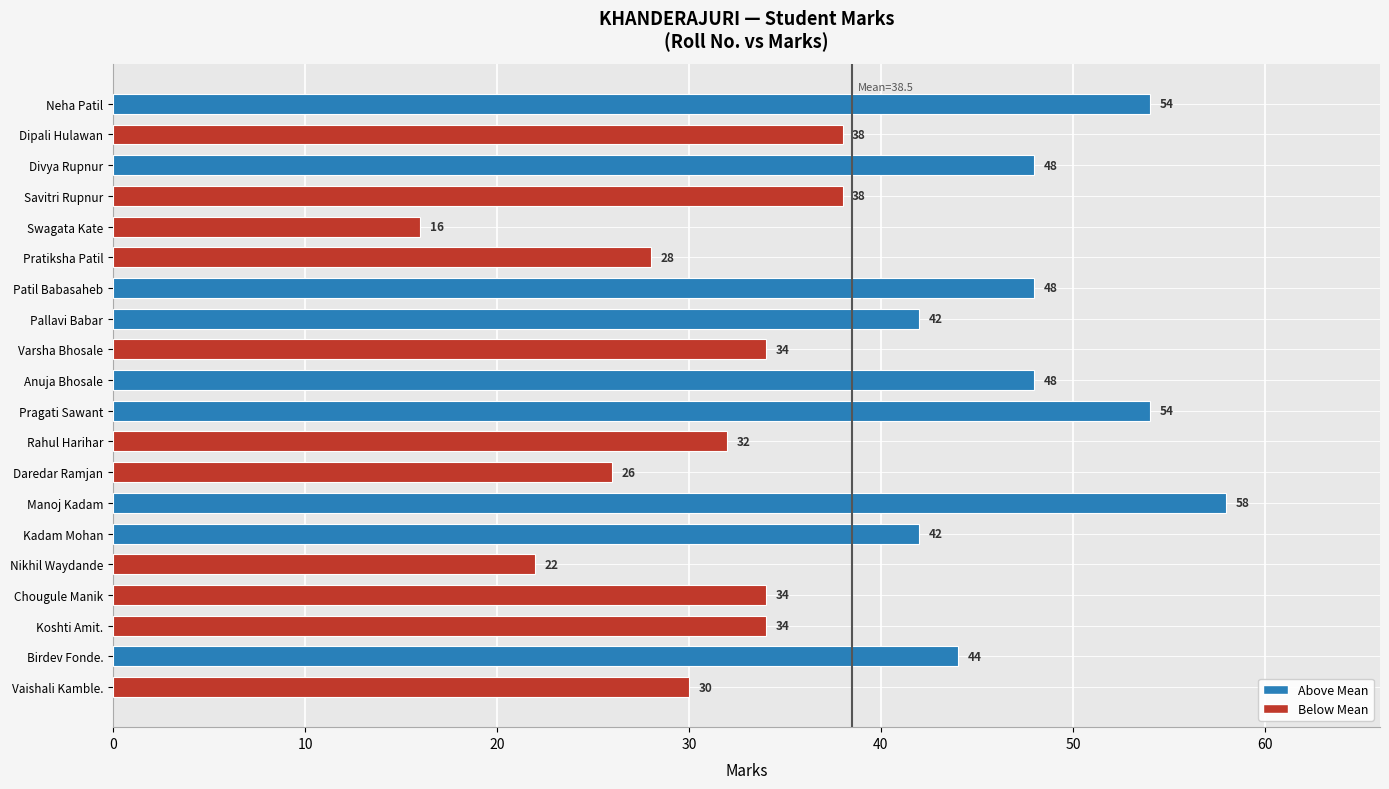

How many values are below 38?

9